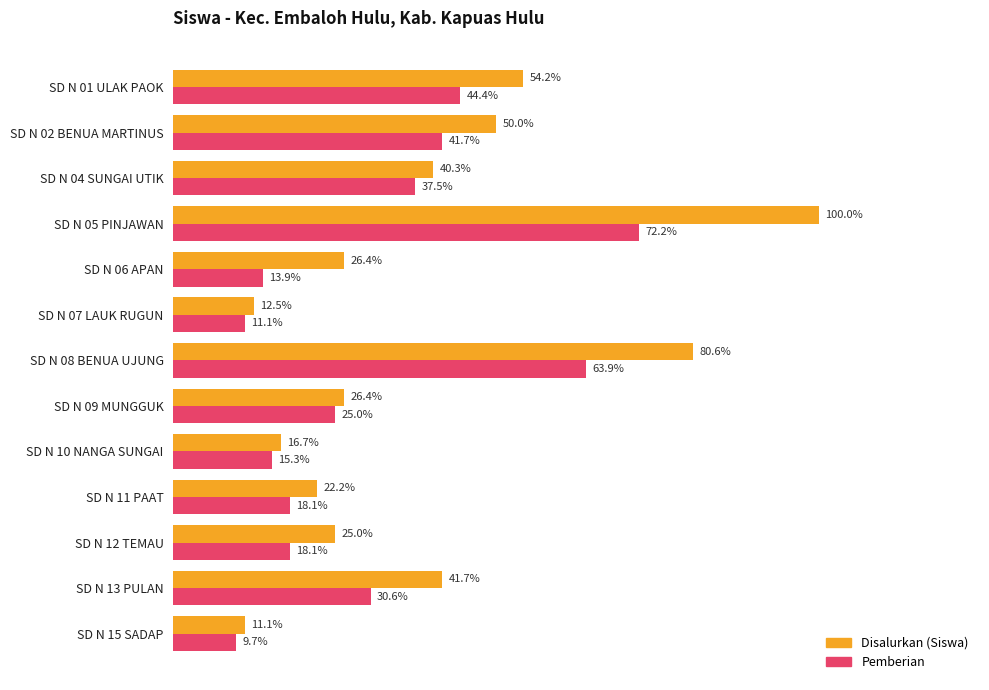

What is the value of the Disalurkan (Siswa) bar at the 6th from the left?

0.1